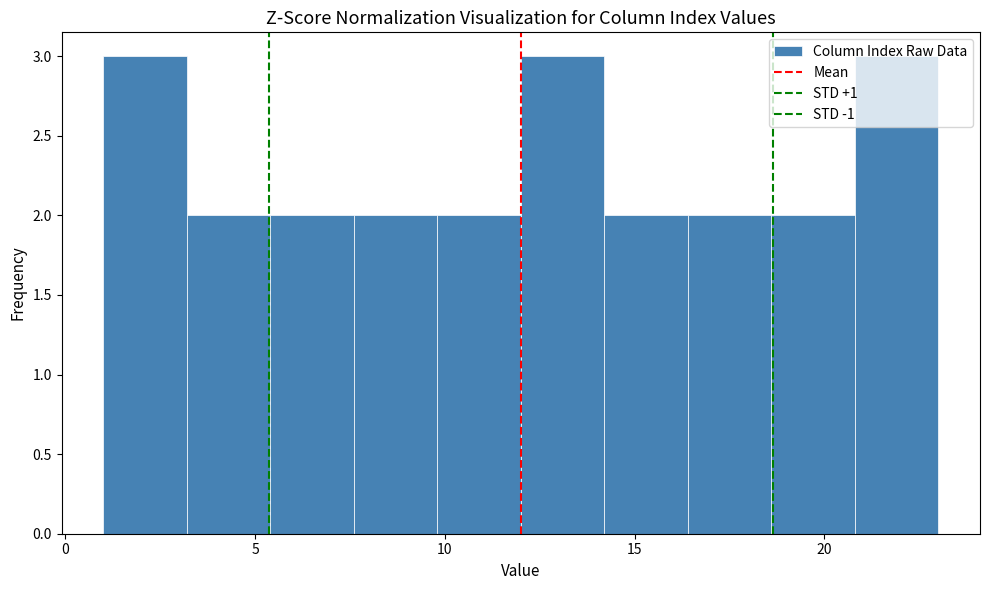

Reading left to right, list every bar in this chart as the range it spans on the x-axis followed by its height. Neither the bar edges nor the heights are printed on the chart, so give them approximately, as read against the axes.

1.0 to 3.2: 3
3.2 to 5.4: 2
5.4 to 7.6: 2
7.6 to 9.8: 2
9.8 to 12.0: 2
12.0 to 14.2: 3
14.2 to 16.4: 2
16.4 to 18.6: 2
18.6 to 20.8: 2
20.8 to 23.0: 3